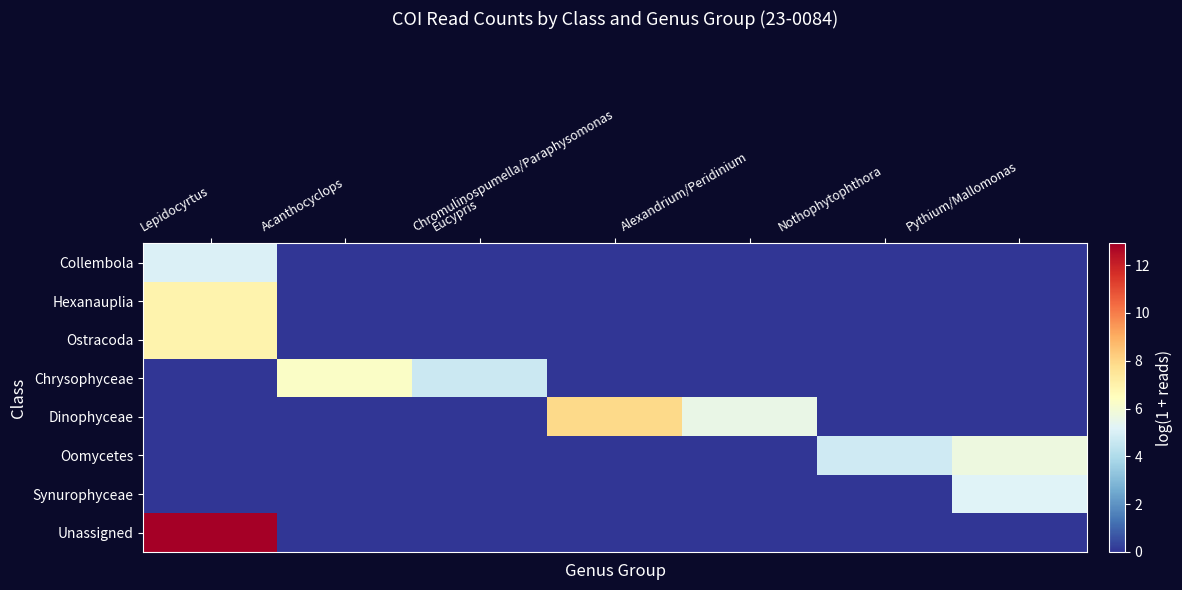

At how many categories does at least one series exceed 10?

1